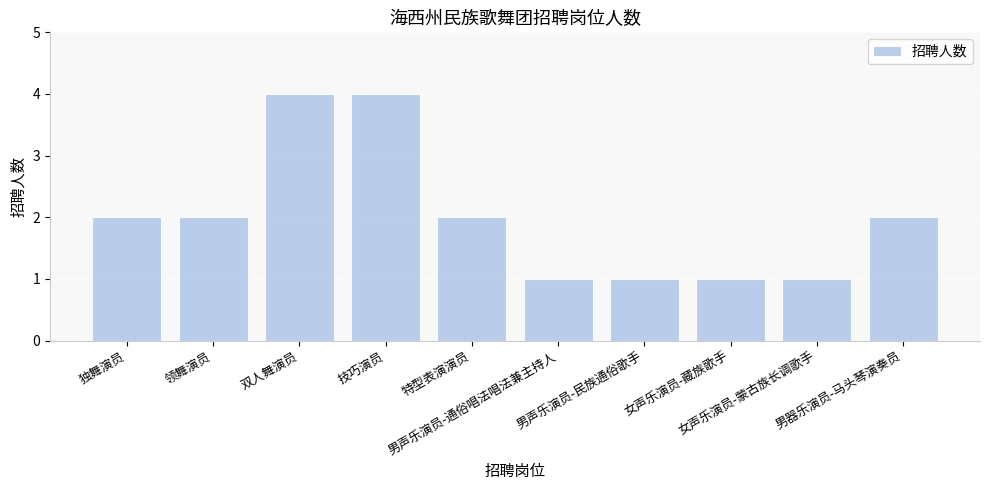

Are the bars grouped side by side (vs. stacked)?

No